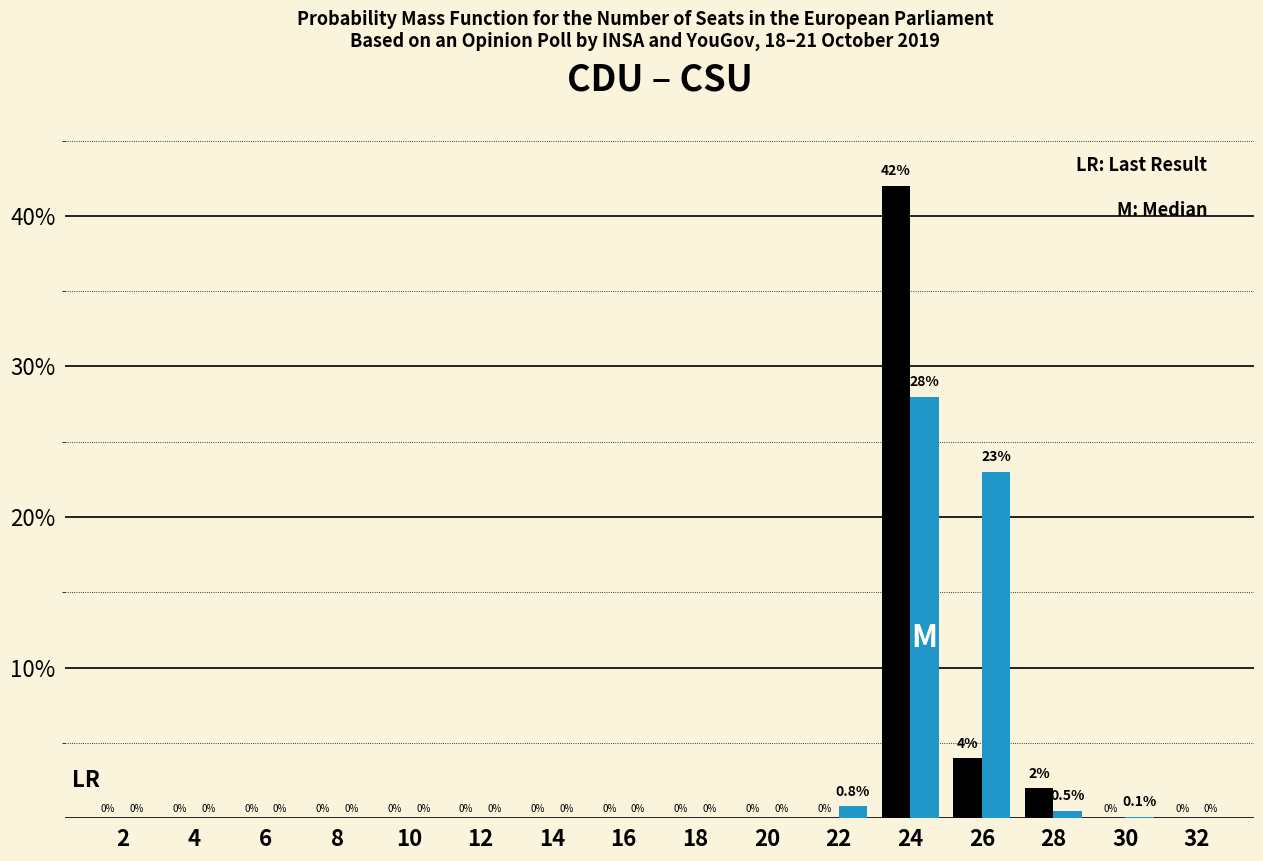

What is the maximum value shown in the chart?

42.0